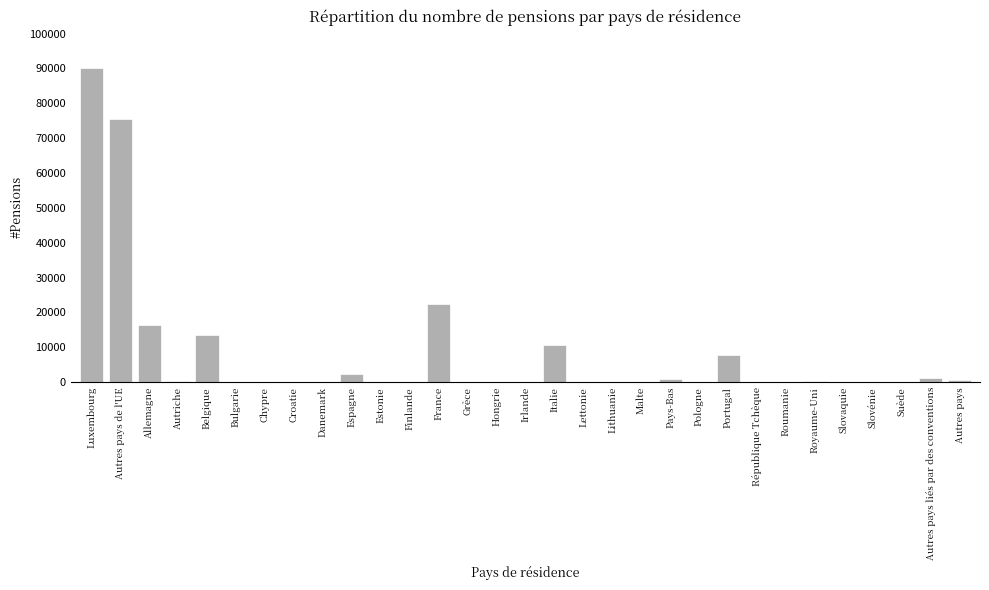

Which has a higher value, Autres pays de l'UE or Slovaquie?

Autres pays de l'UE